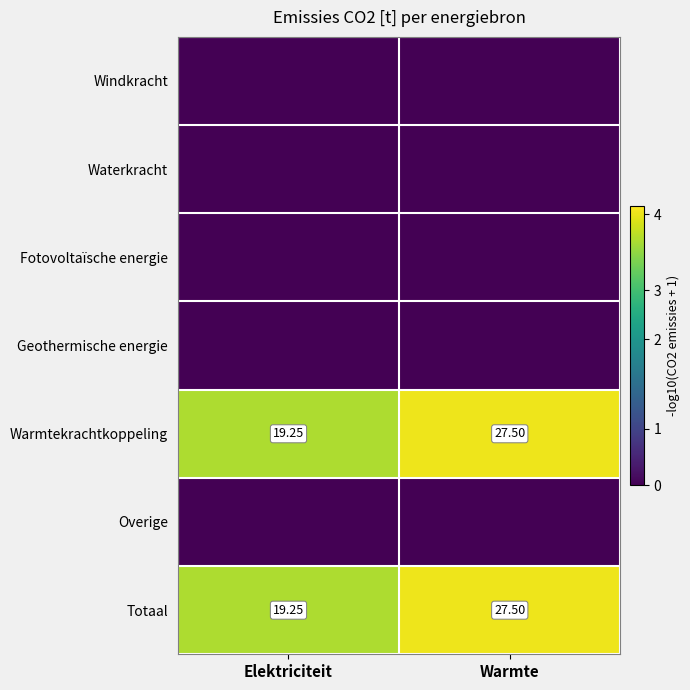

Which category has the highest value in the Totaal series?

Warmte